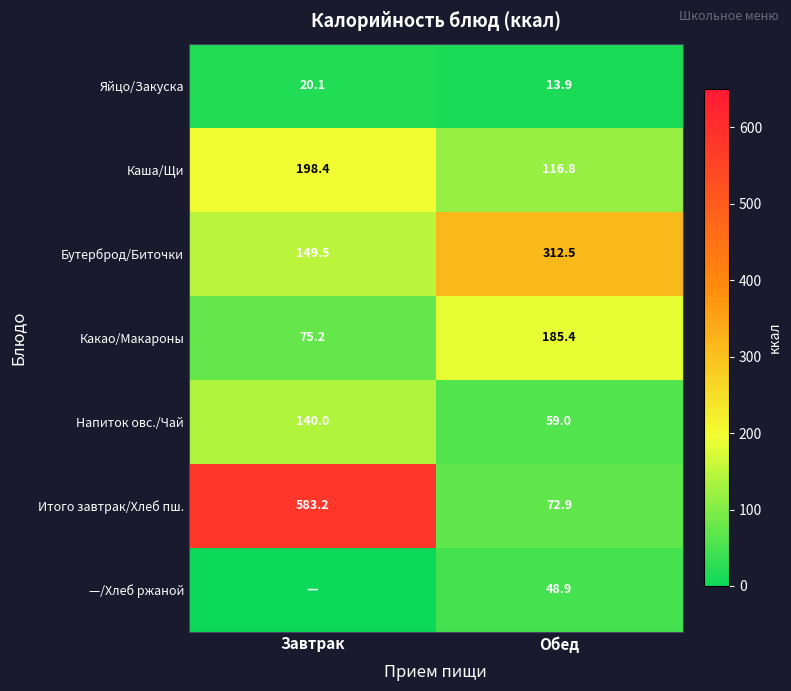

What is the sum of all Бутерброд/Биточки values?

462.0